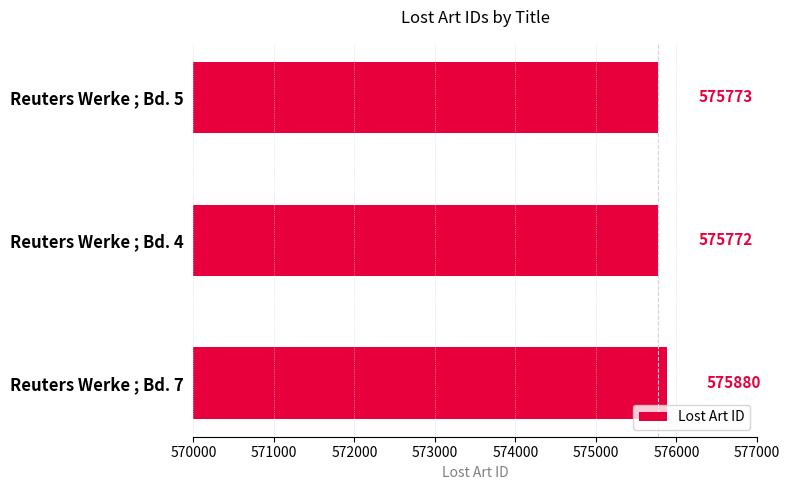

Approximately how many times larger is the value at Reuters Werke ; Bd. 4 compared to Reuters Werke ; Bd. 7?

1.0